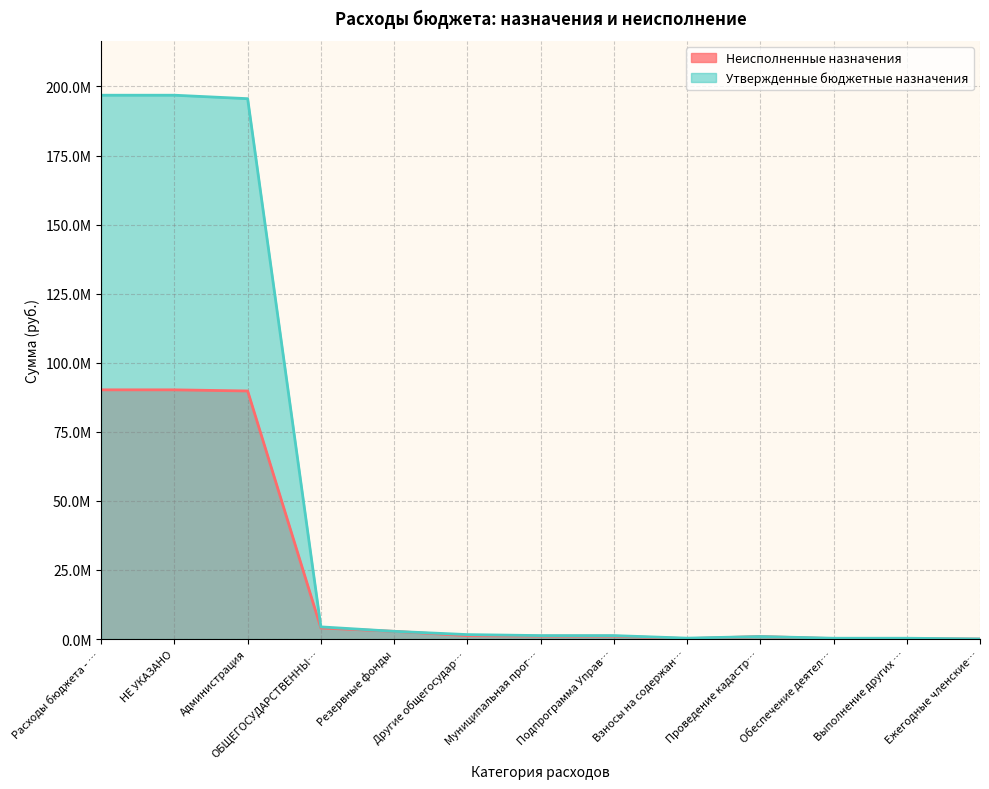

At how many categories does at least one series exceed 117123170?

3